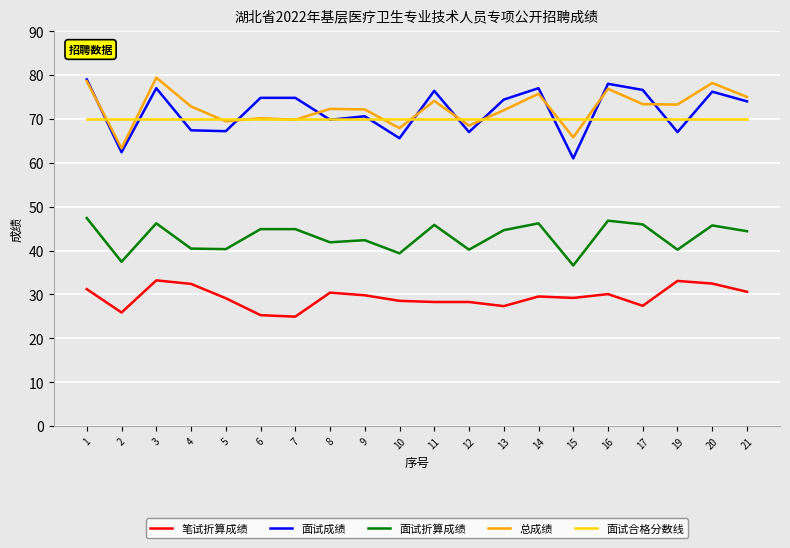

True or false: 笔试折算成绩 has a value of 14.0 at 6.

False